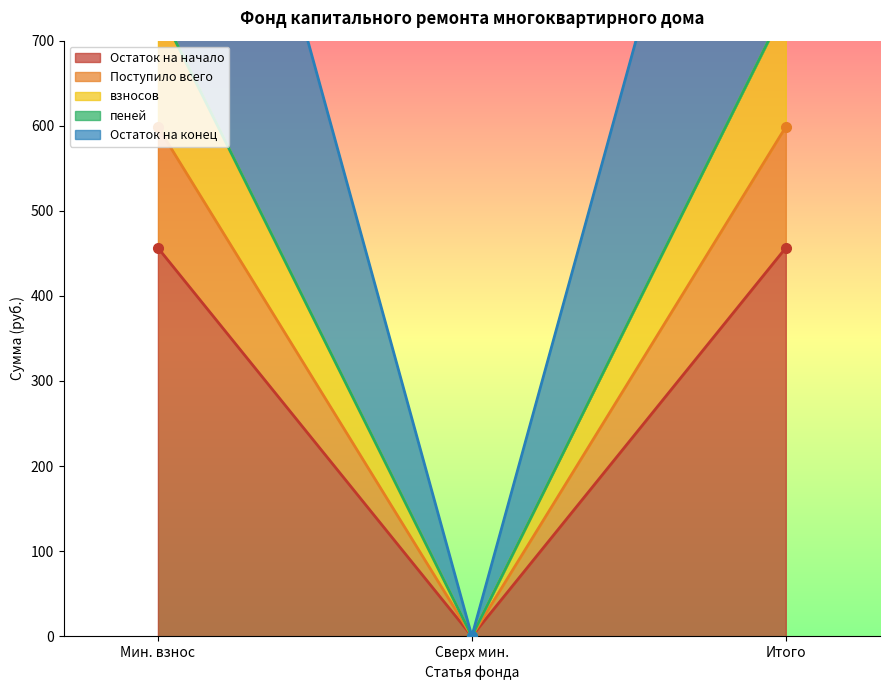

The Остаток на начало series shows 675.1 at Итого. True or false?

False